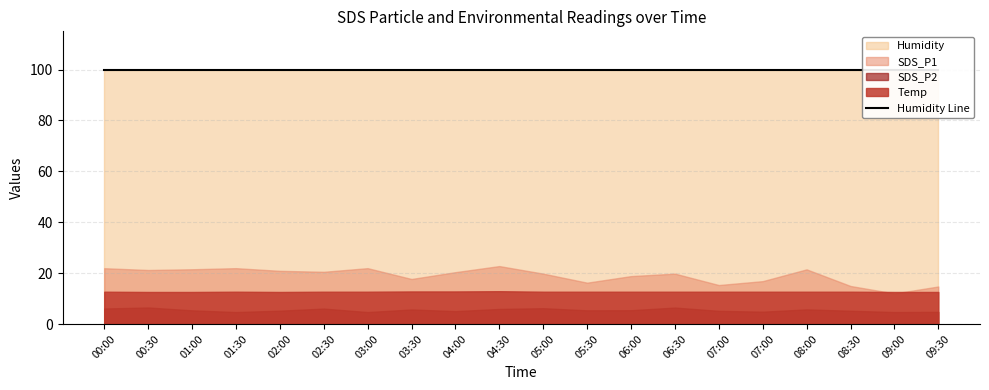

Where is Temp nearest to the value 12?

00:30